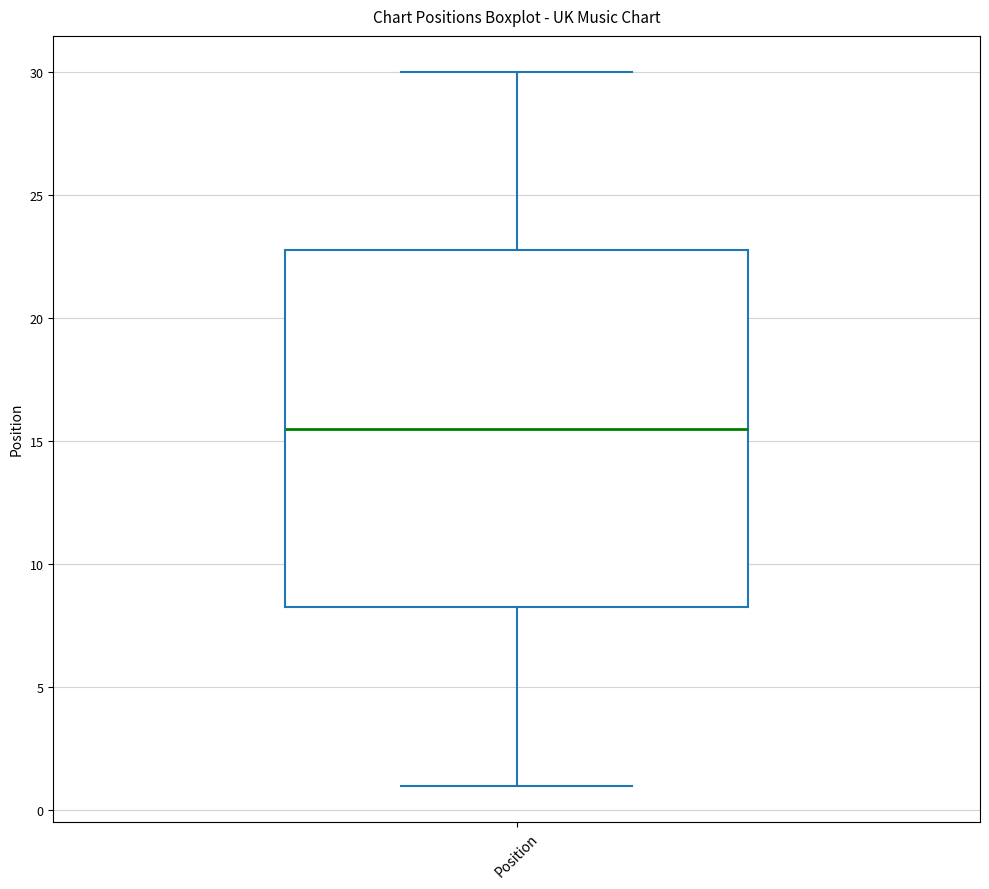

Transcribe this box plot: give where the median line is, the range the box spans, and where the two whiskers end, as read against the y-axis. The values are not printed on the chart, so give them approximately, as read against the axis.

median 15.5, box 8.5 to 23.0, whiskers 1.0 to 30.0